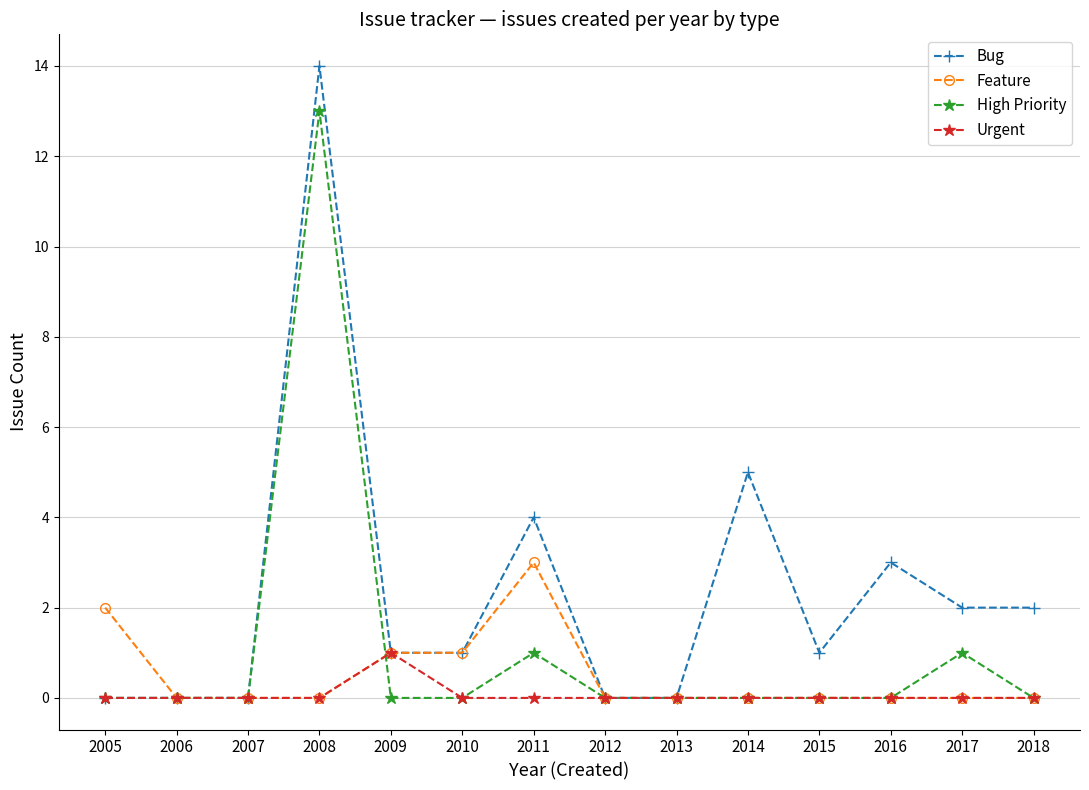

What is the spread (max minus min) of values at 2005?

2